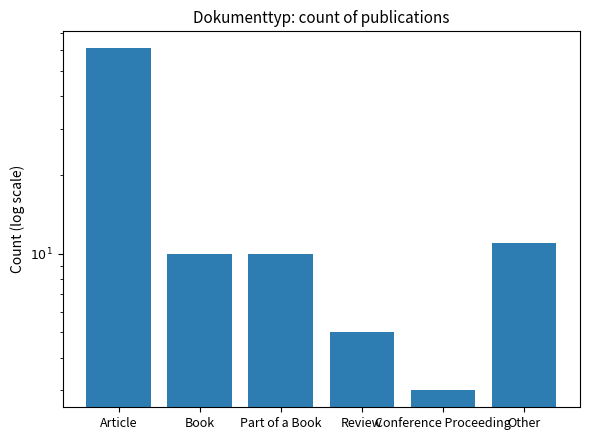

Is it true that the value at Part of a Book is 10?

True